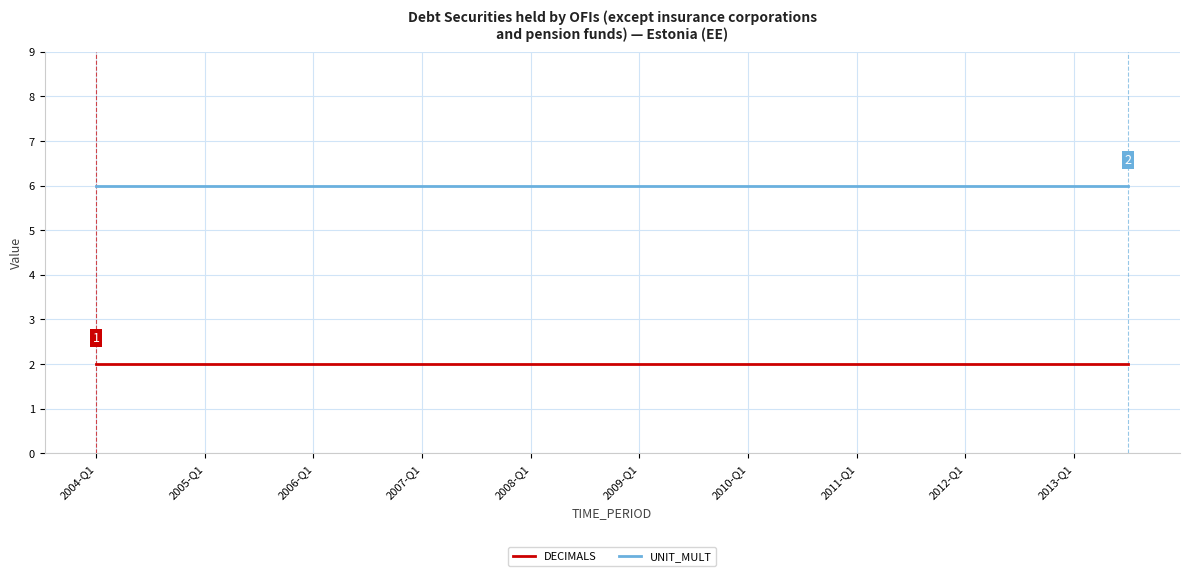

Reading left to right, transcribe all the data shown in this chart.

DECIMALS: 2	2	2	2	2	2	2	2	2	2	2	2	2	2	2	2	2	2	2	2
UNIT_MULT: 6	6	6	6	6	6	6	6	6	6	6	6	6	6	6	6	6	6	6	6